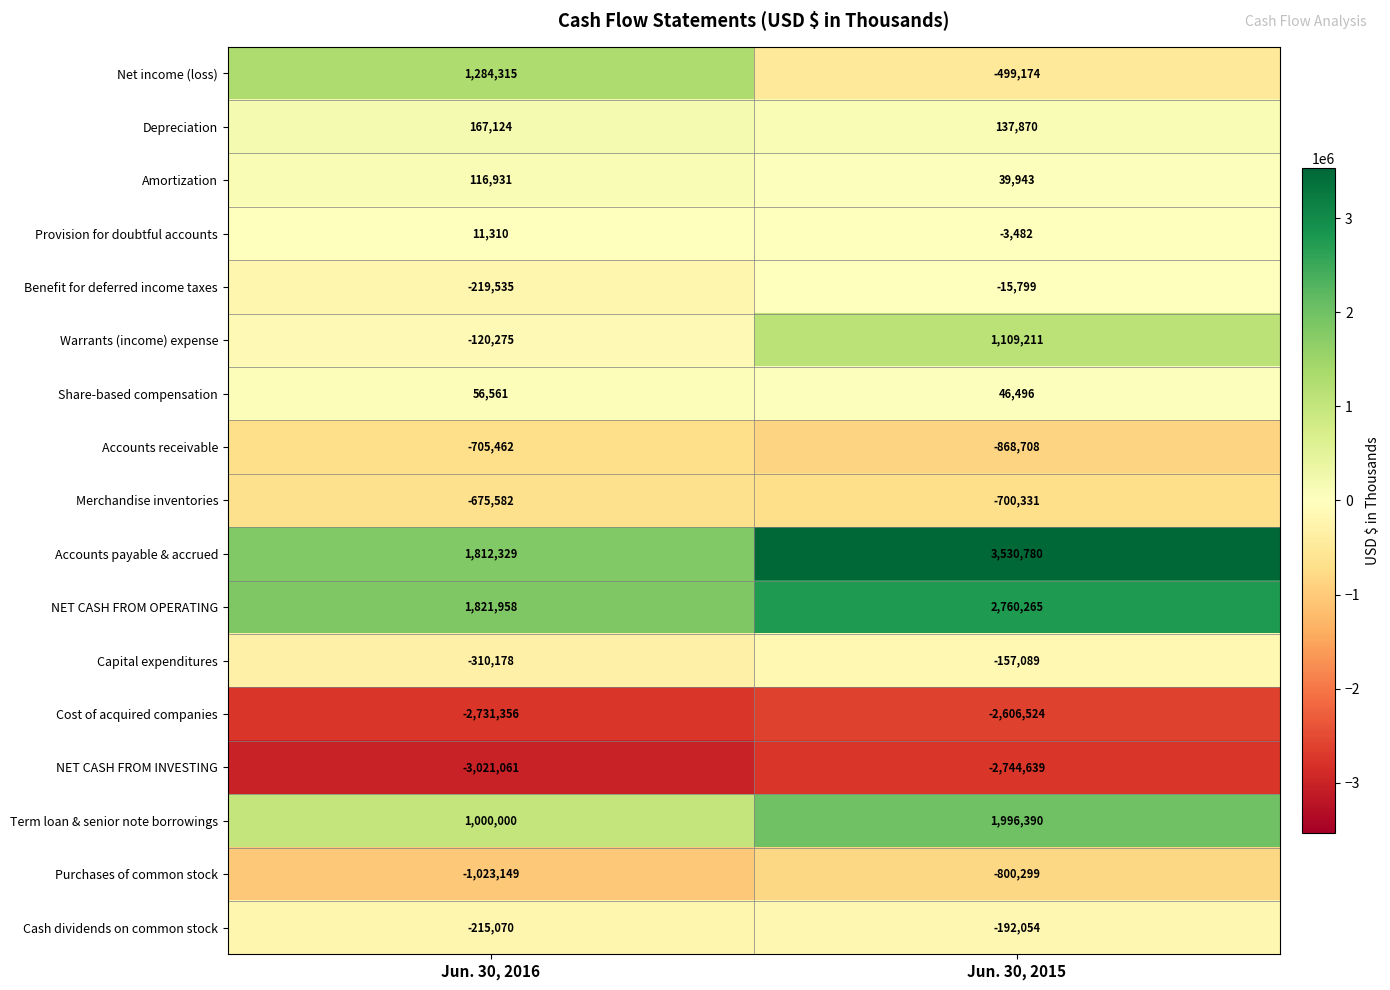

What is the difference between the maximum and minimum values in the Accounts payable & accrued series?

1718451